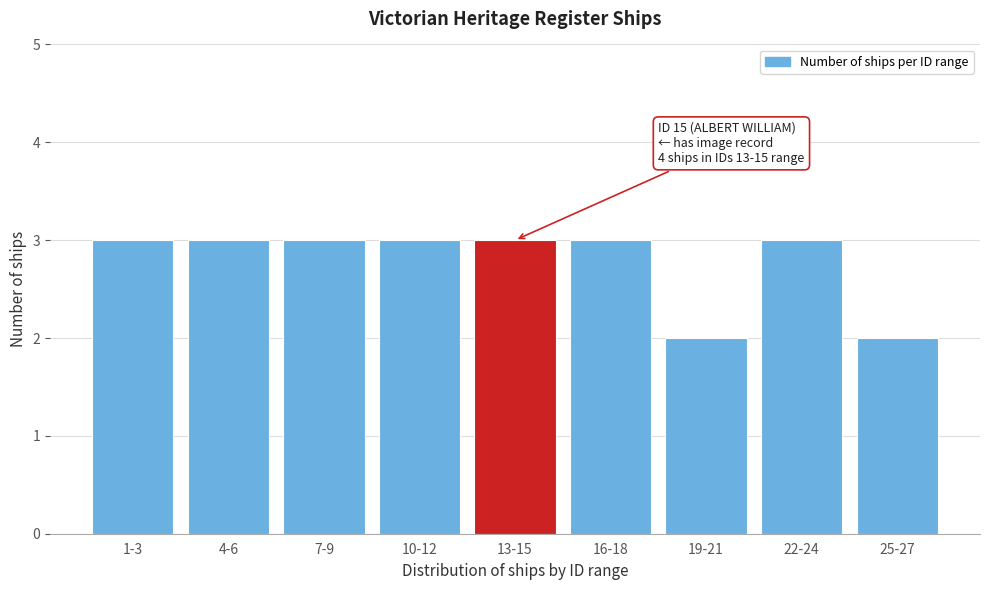

Reading left to right, what are all the values shown in this chart?

1-3=3	4-6=3	7-9=3	10-12=3	13-15=3	16-18=3	19-21=2	22-24=3	25-27=2